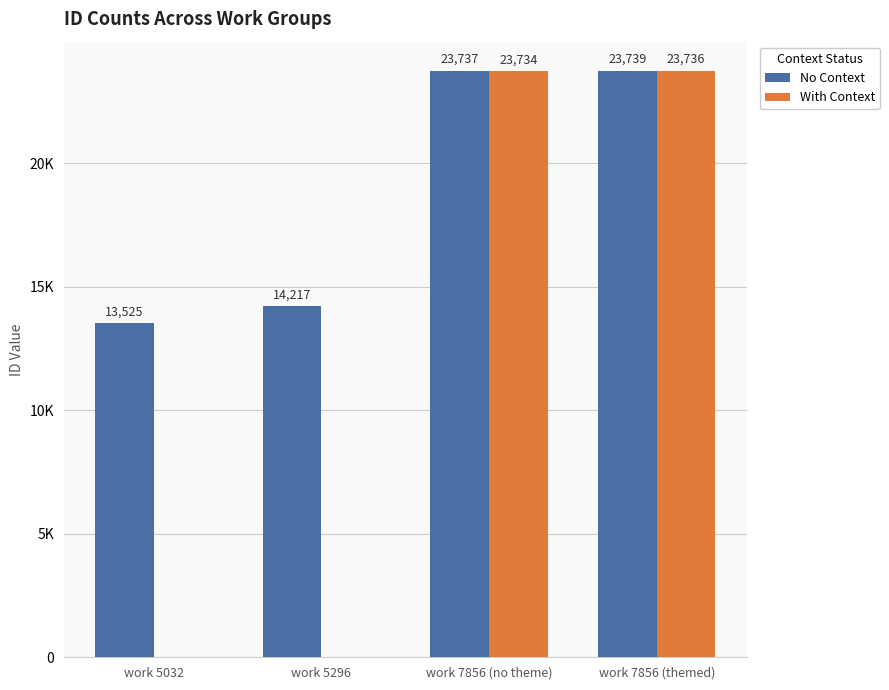

Which series has the largest total across all categories?

No Context